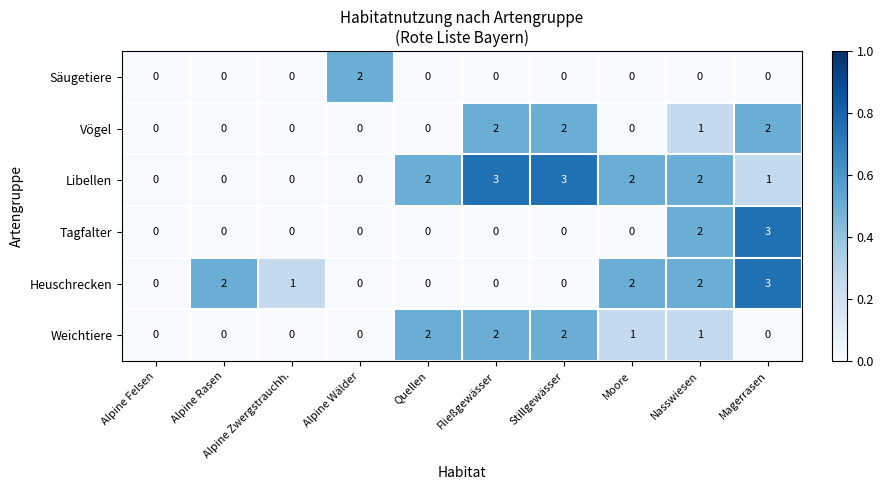

What is the spread (max minus min) of values at Stillgewässer?

3